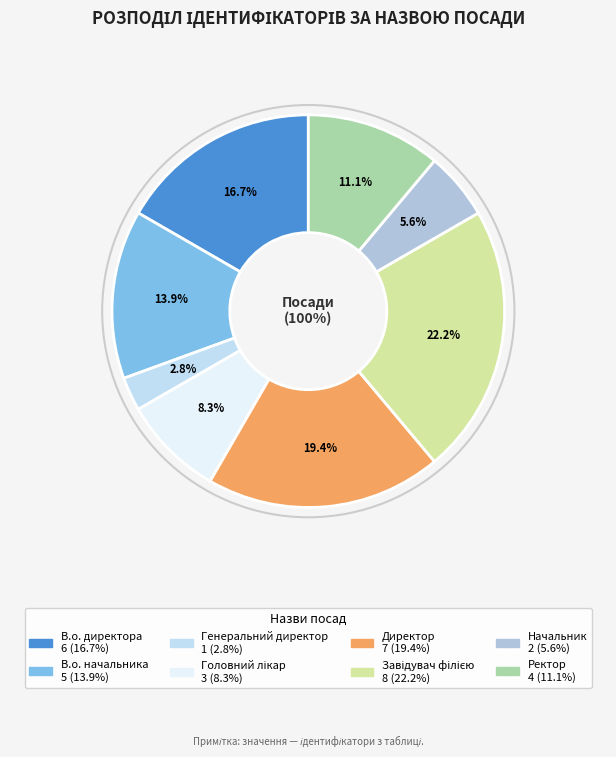

What is the ratio of the value at Генеральний директор to the value at Ректор?

0.2